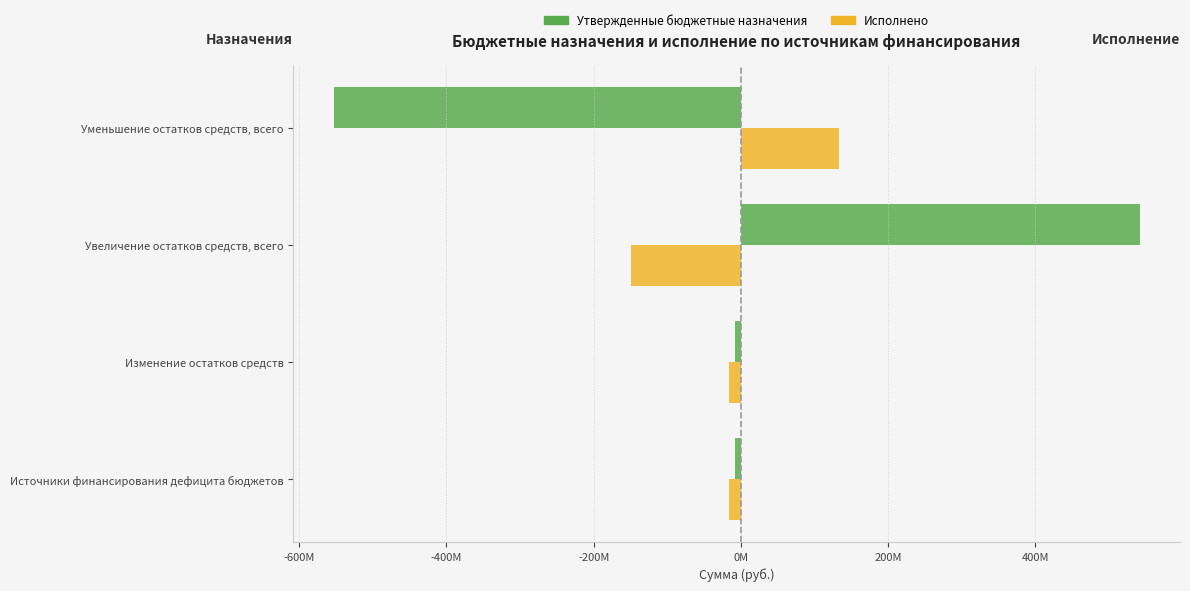

What are all the series names shown in the legend?

Утвержденные бюджетные назначения, Исполнено